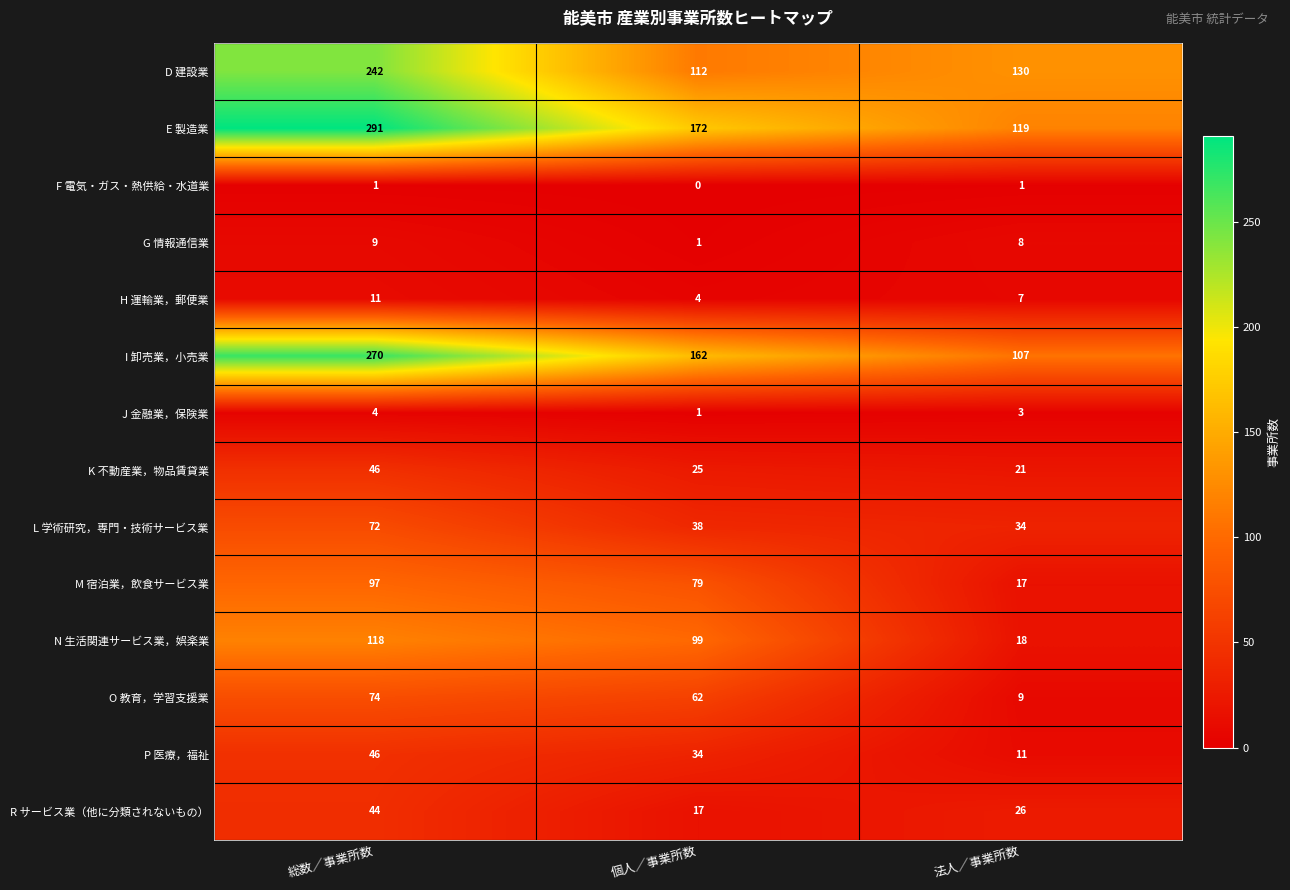

Which series changed the most between 総数／事業所数 and 法人／事業所数?

E 製造業